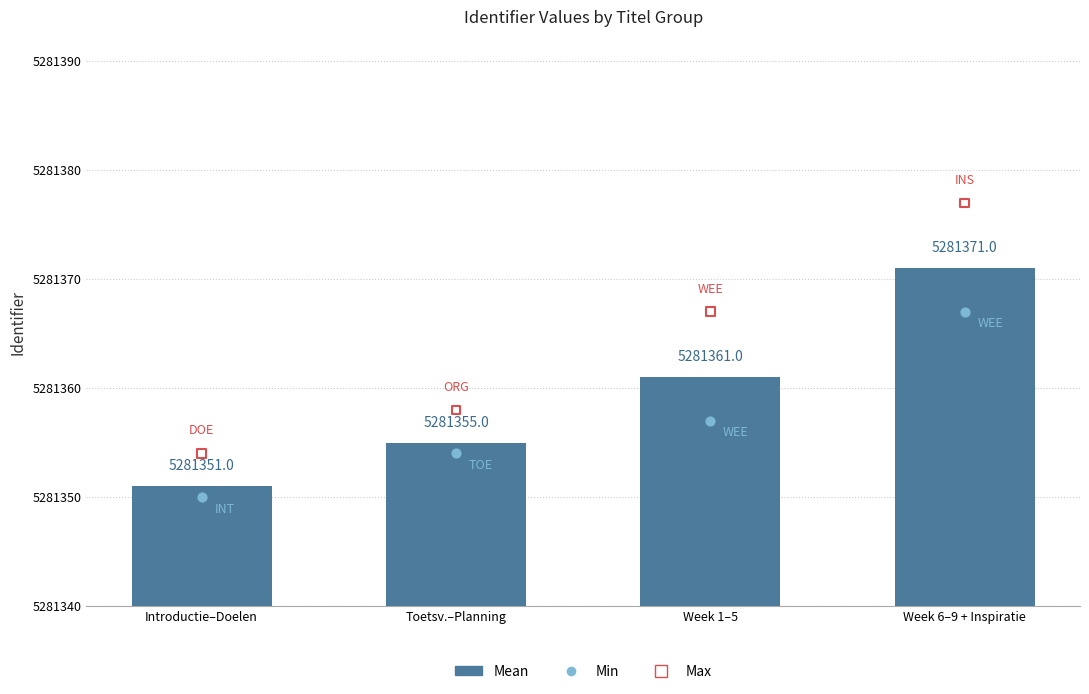

What is the change in value from Introductie–Doelen to Week 1–5?

+10